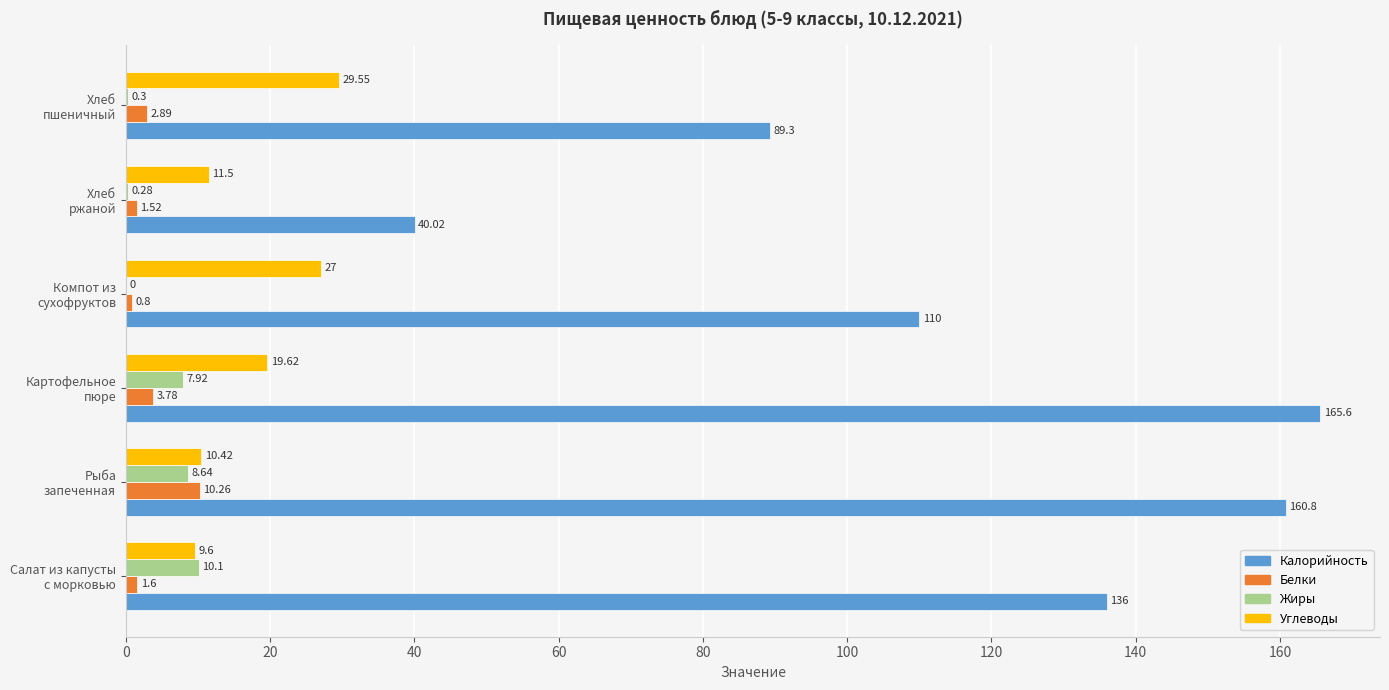

What is the maximum value for Жиры?

10.1